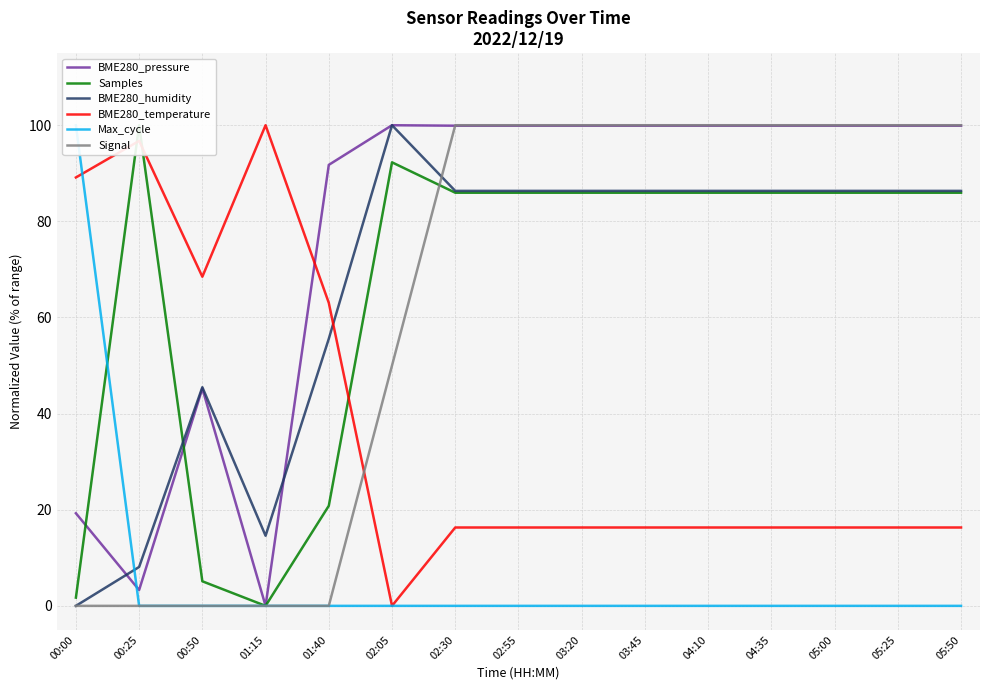

What position from the right is 02:30?

9